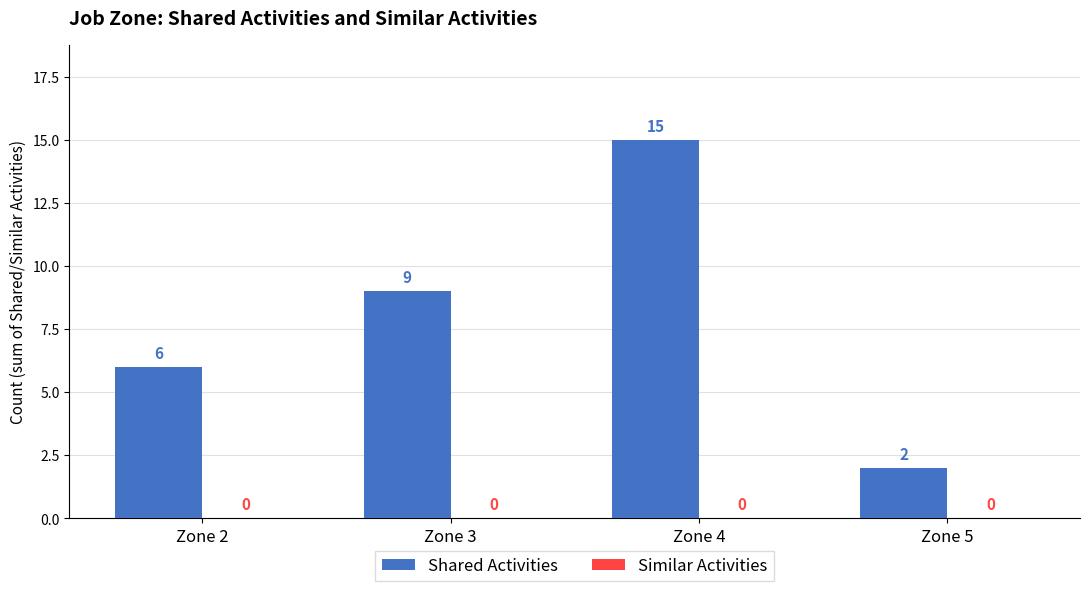

Reading right to left, transcribe all the data shown in this chart.

Zone 5=2	Zone 4=15	Zone 3=9	Zone 2=6